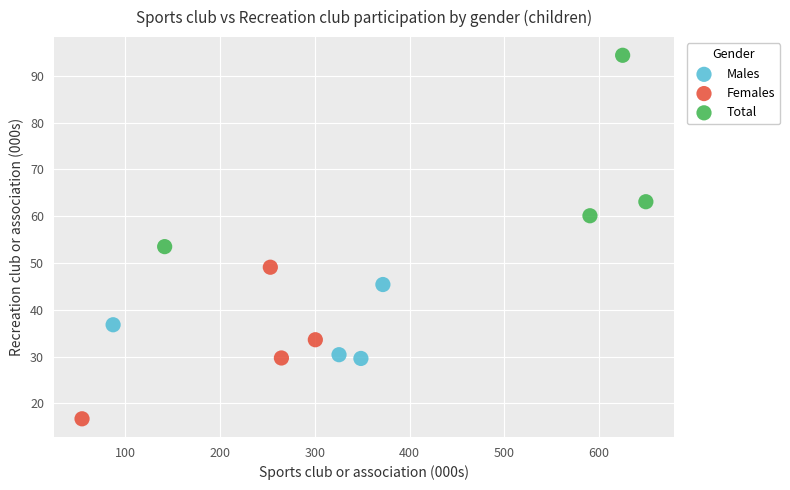

What are all the series names shown in the legend?

Males, Females, Total